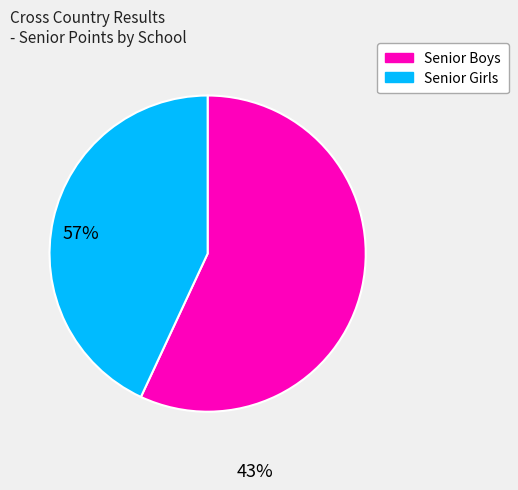

Is there a majority slice in this chart?

Yes